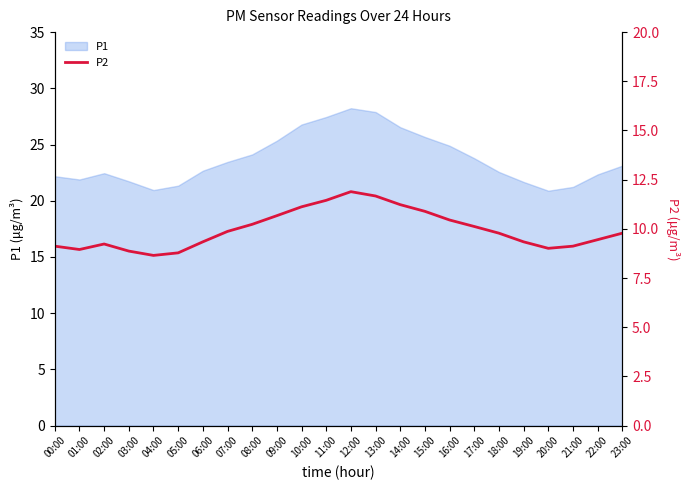

The value at 15:00 is 16.8. True or false?

False